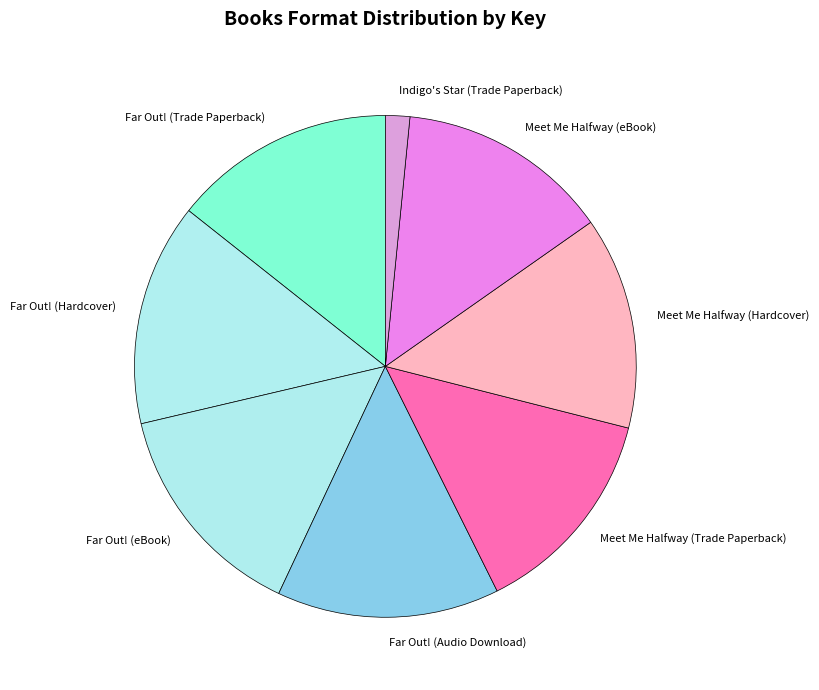

Is Far Out! (Hardcover) the majority of the pie?

No